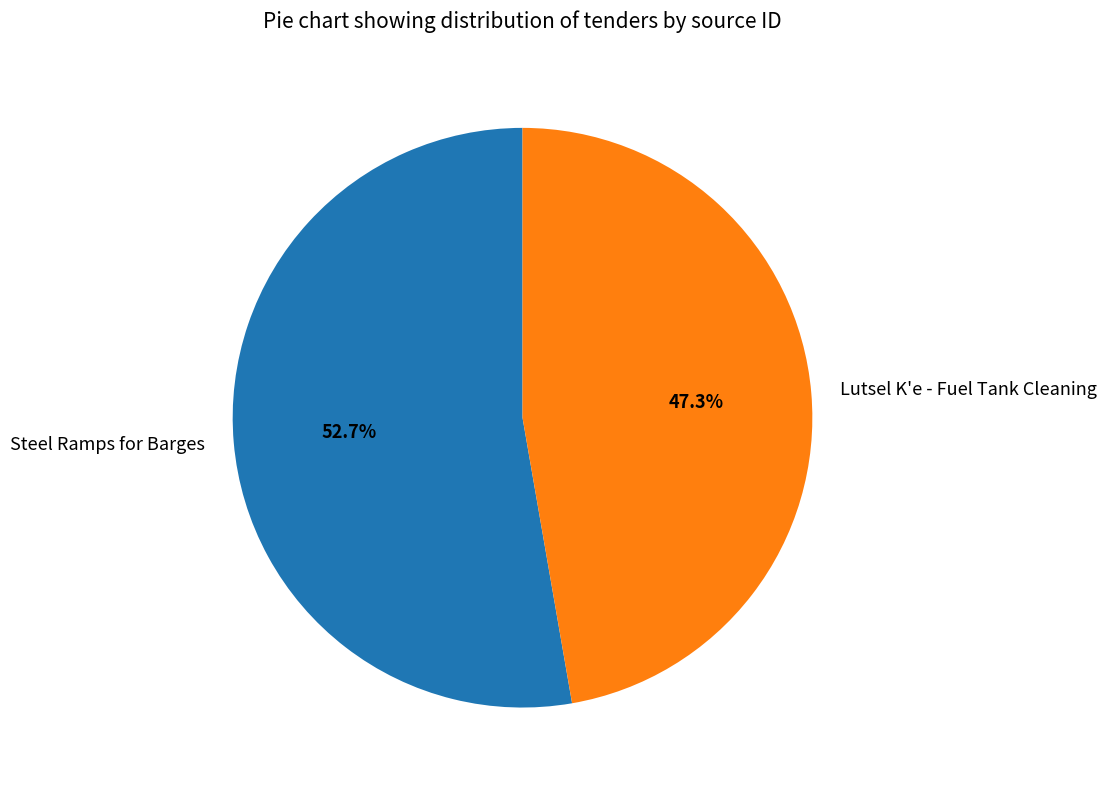

The Steel Ramps for Barges slice represents 42% of the pie. True or false?

False